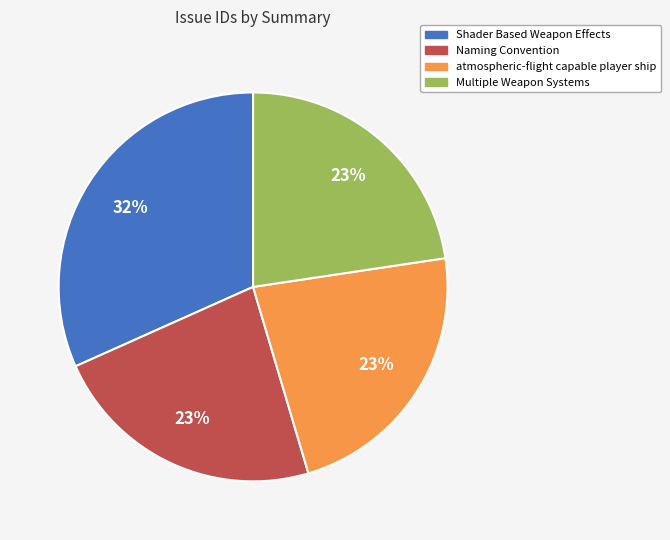

Which category has the biggest portion of the pie?

Shader Based Weapon Effects